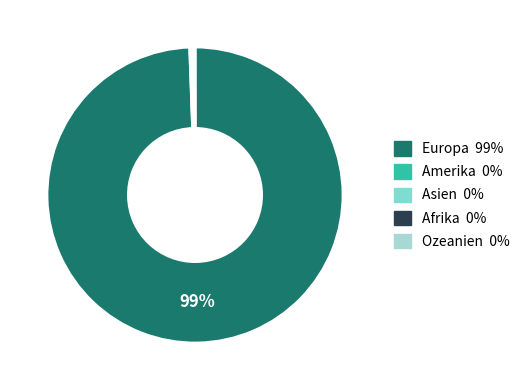

To the nearest percent, what is the average slice percentage?

20%